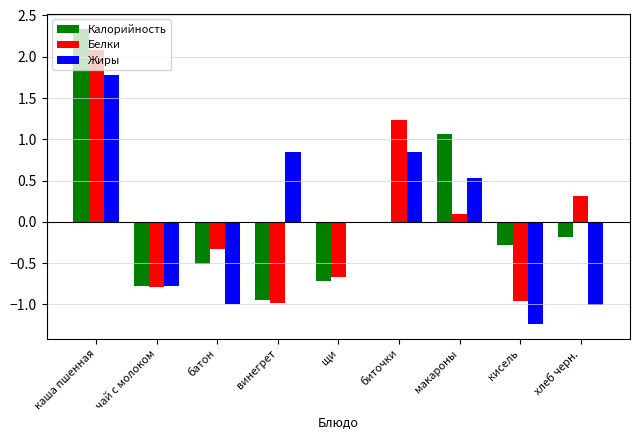

What is the maximum value for Жиры?

1.8